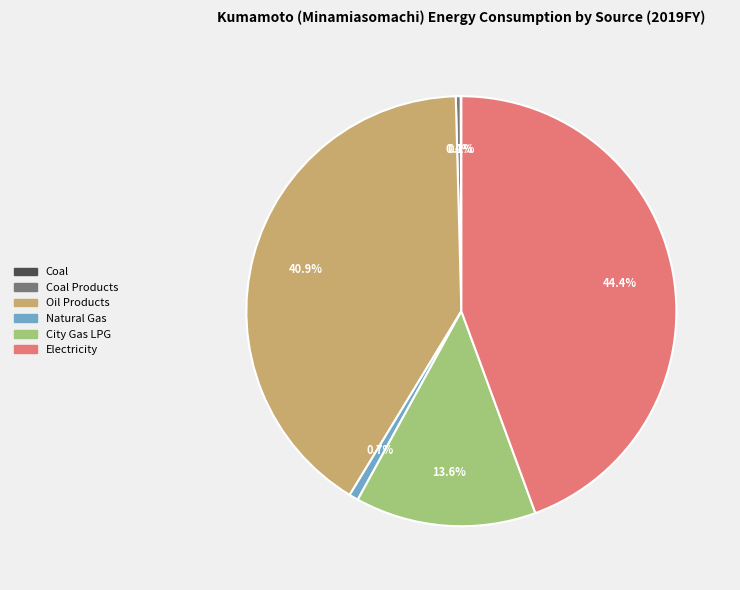

Does any single category account for the majority?

No